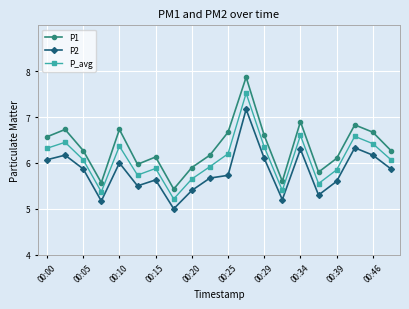

True or false: P2 and P1 intersect in this chart.

False